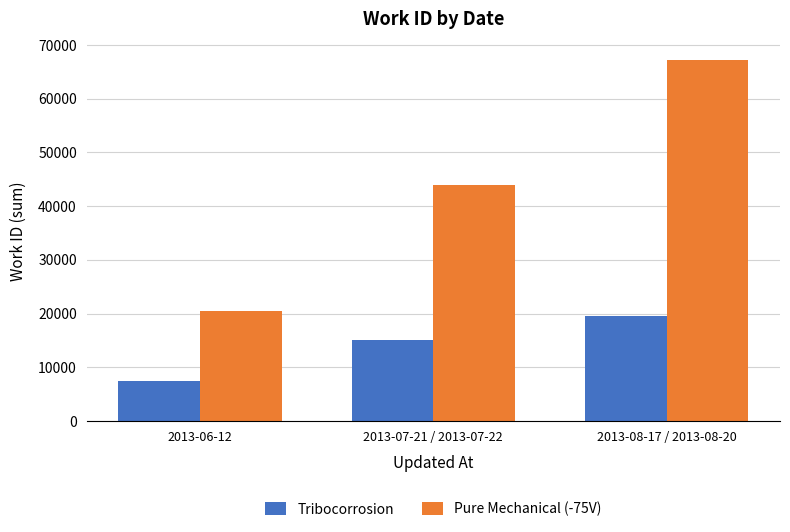

What value does the Tribocorrosion series have at 2013-06-12, to the nearest 50?

7400